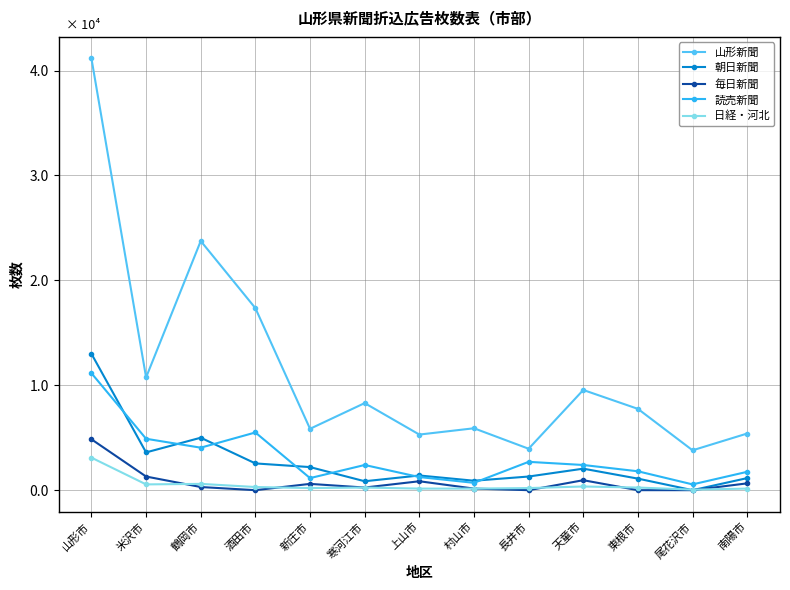

What is the label of the 4th point from the left?

酒田市